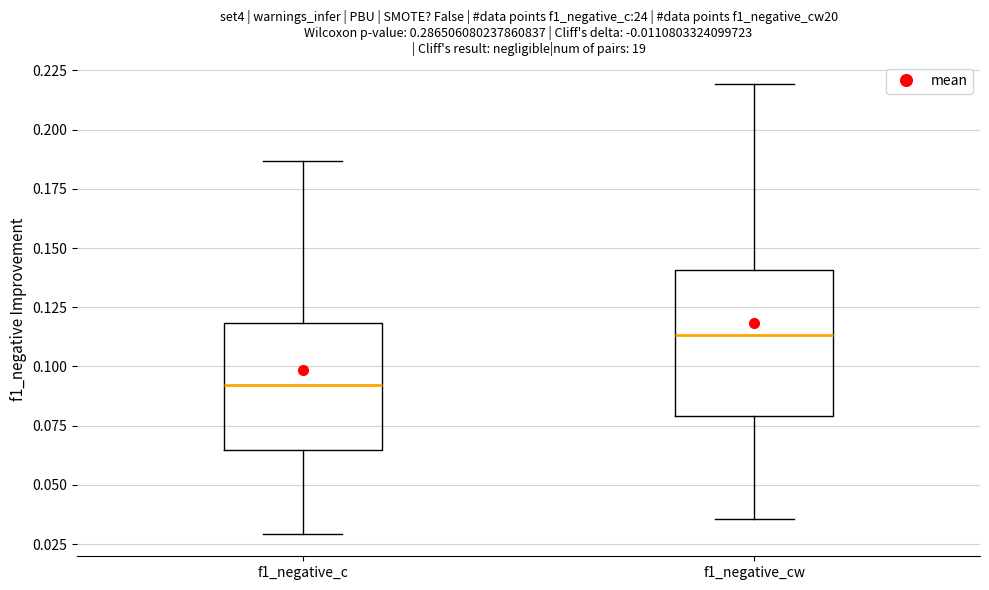

Reading left to right, transcribe this box plot: for each box, give where its median line is, the range the box spans, and where its two whiskers end, as read against the y-axis. The values are not printed on the chart, so give them approximately, as read against the axis.

f1_negative_c: median 0.090, box 0.065 to 0.120, whiskers 0.030 to 0.185
f1_negative_cw: median 0.115, box 0.080 to 0.140, whiskers 0.035 to 0.220